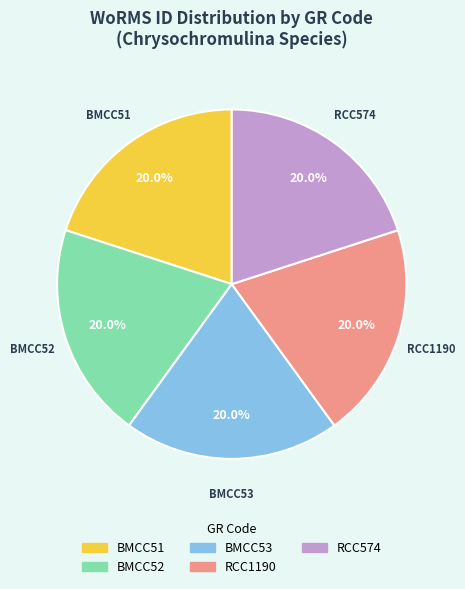

To the nearest percent, what percentage of the pie is BMCC51?

20%